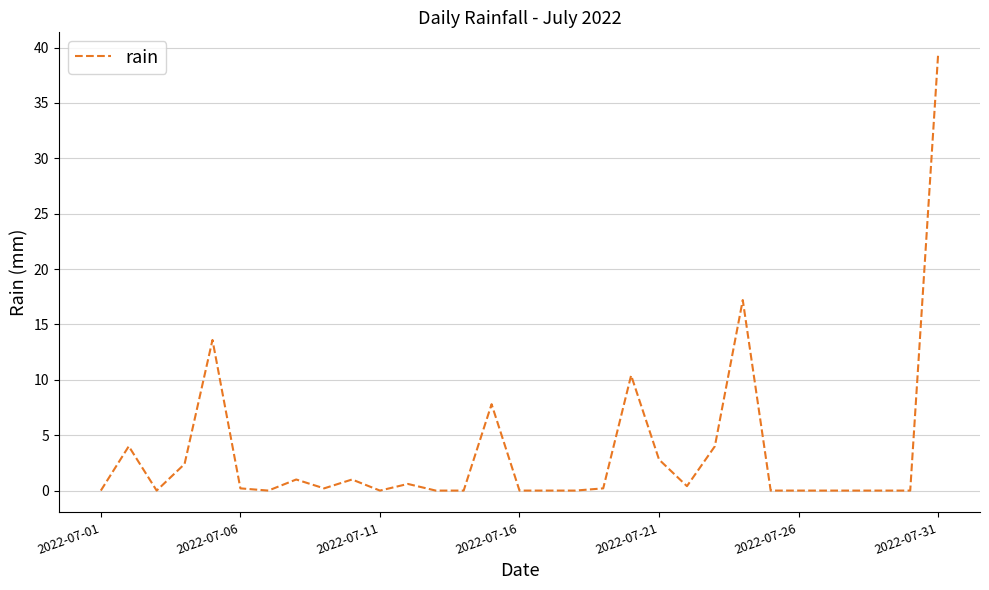

What is the maximum value shown in the chart?

39.4